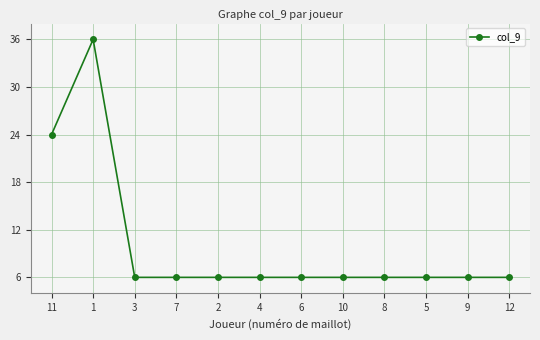

What is the label of the 10th point from the left?

5